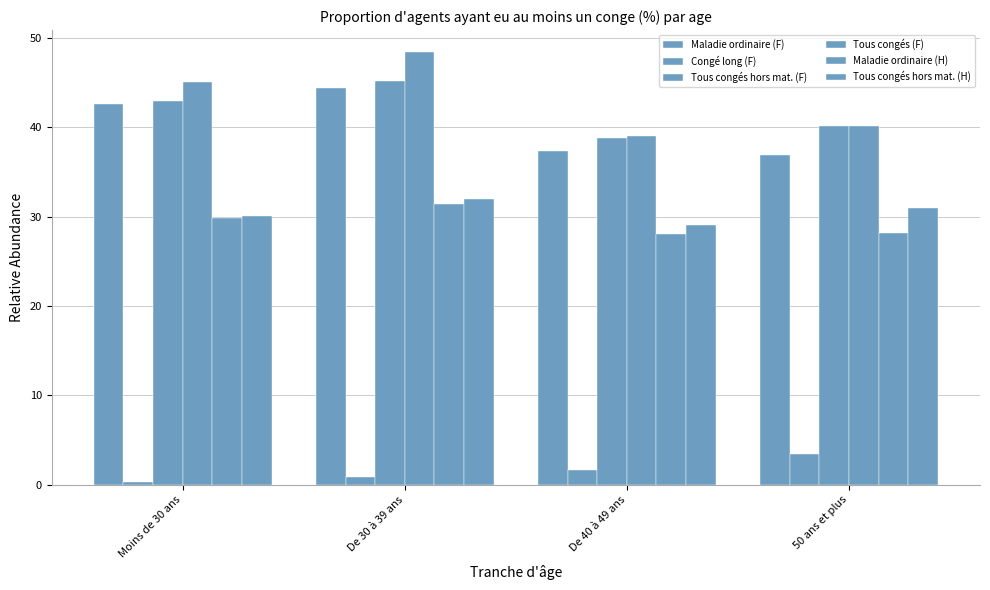

How many distinct data groups are displayed?

6